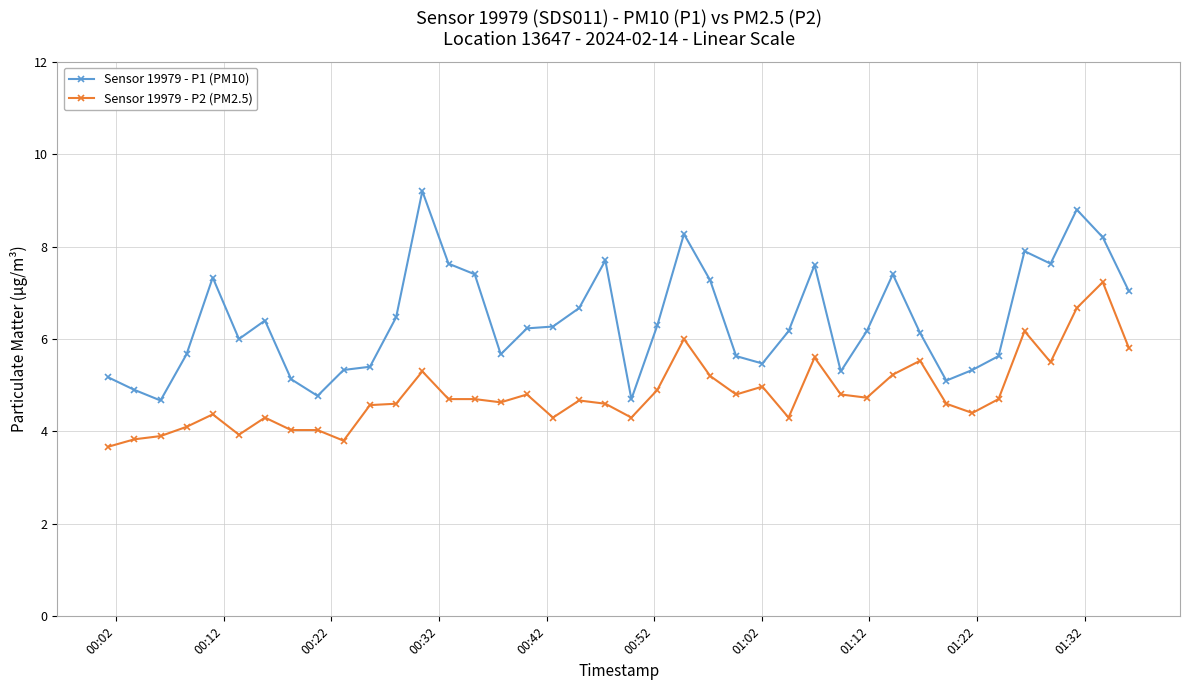

Rank the series by their maximum value, from highest to lowest.

Sensor 19979 - P1 (PM10), Sensor 19979 - P2 (PM2.5)